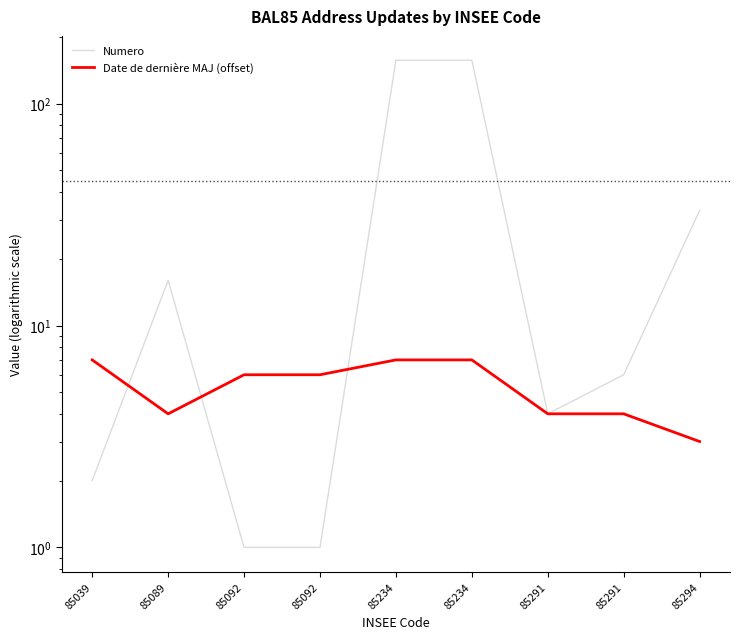

True or false: Numero has more than 0 points higher than both neighbors.

True